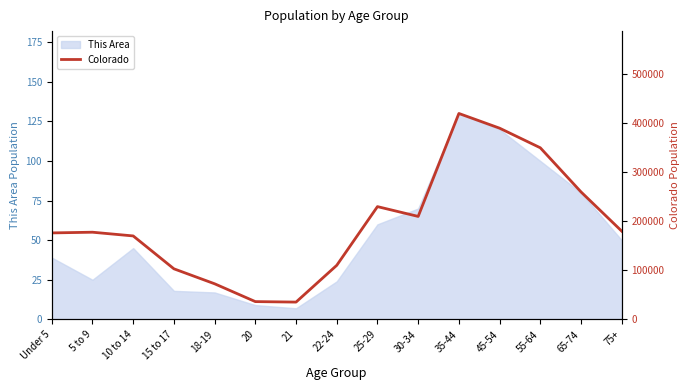

What is the maximum value shown in the chart?

420000